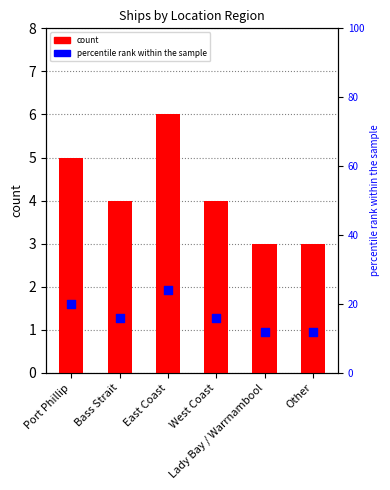

Which series has the largest Y range (max minus min)?

percentile rank within the sample